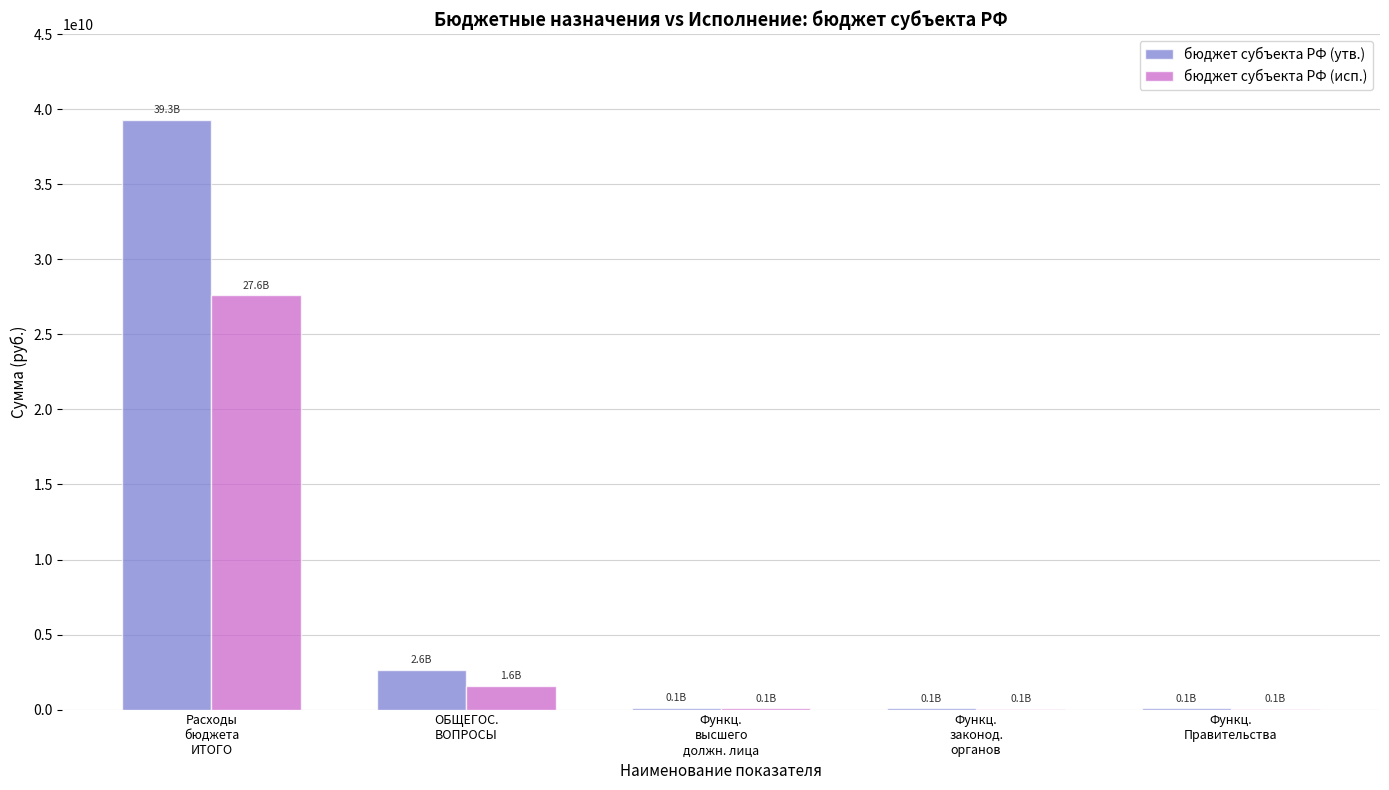

Which series changed the most between Расходы
бюджета
ИТОГО and ОБЩЕГОС.
ВОПРОСЫ?

бюджет субъекта РФ (утв.)